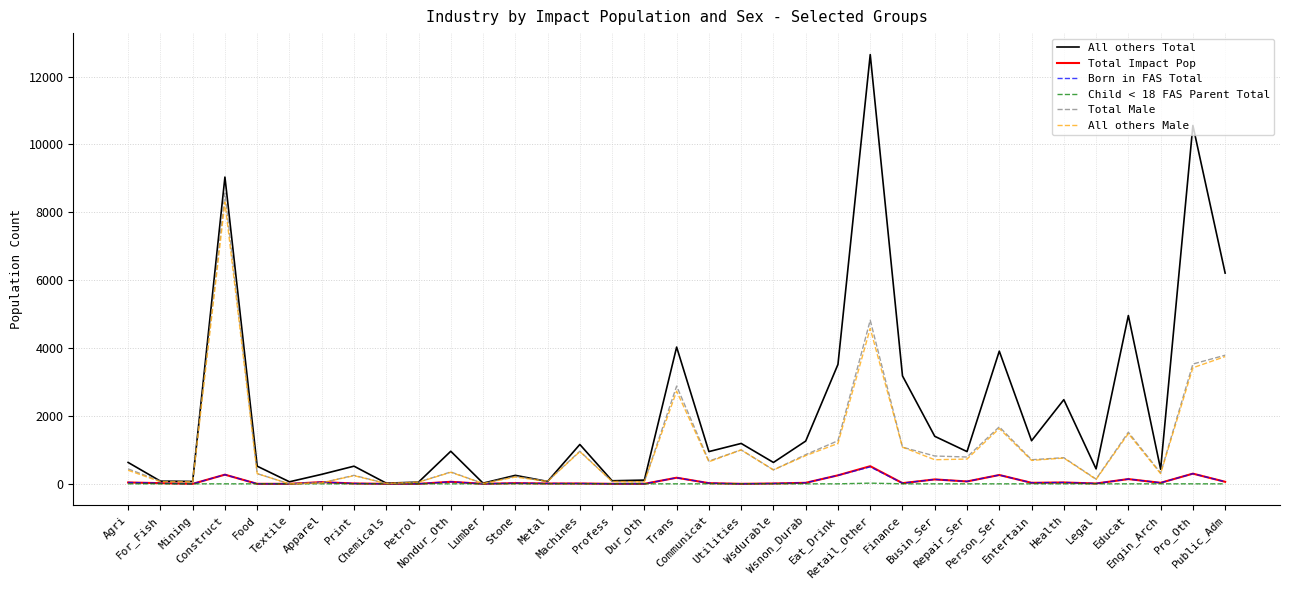

Which series has the widest spread of values?

All others Total